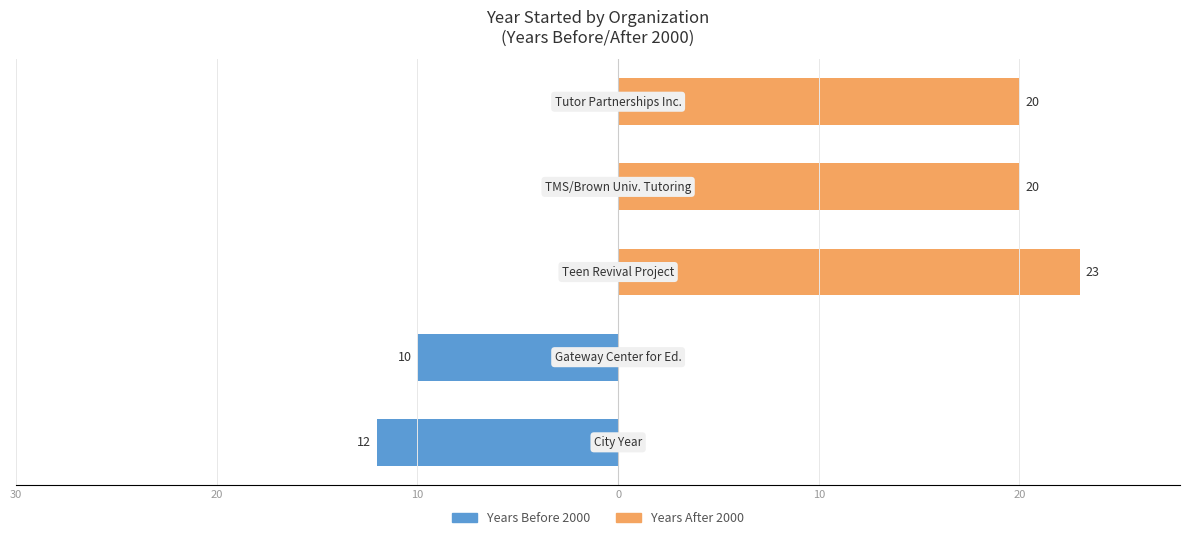

Reading left to right, list all the values displayed in this chart.

Years Before 2000: 30=-12	20=-10	10=0	0=0	10=0
Years After 2000: 30=0	20=0	10=23	0=20	10=20